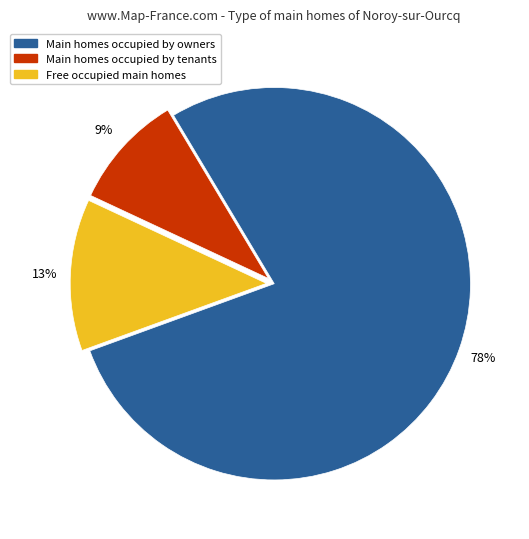

Does any single category account for the majority?

Yes